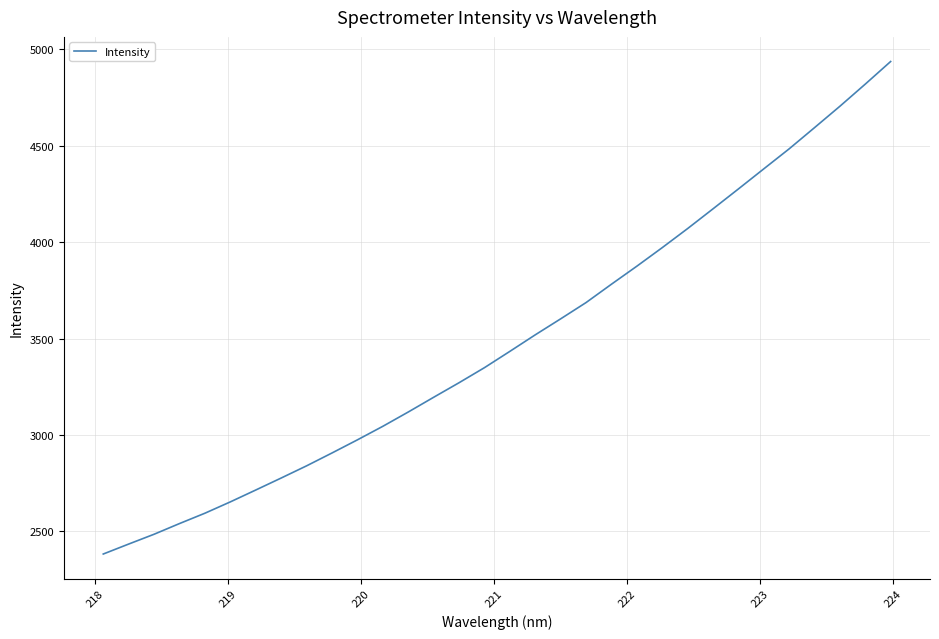

What is the maximum value shown in the chart?

4937.7